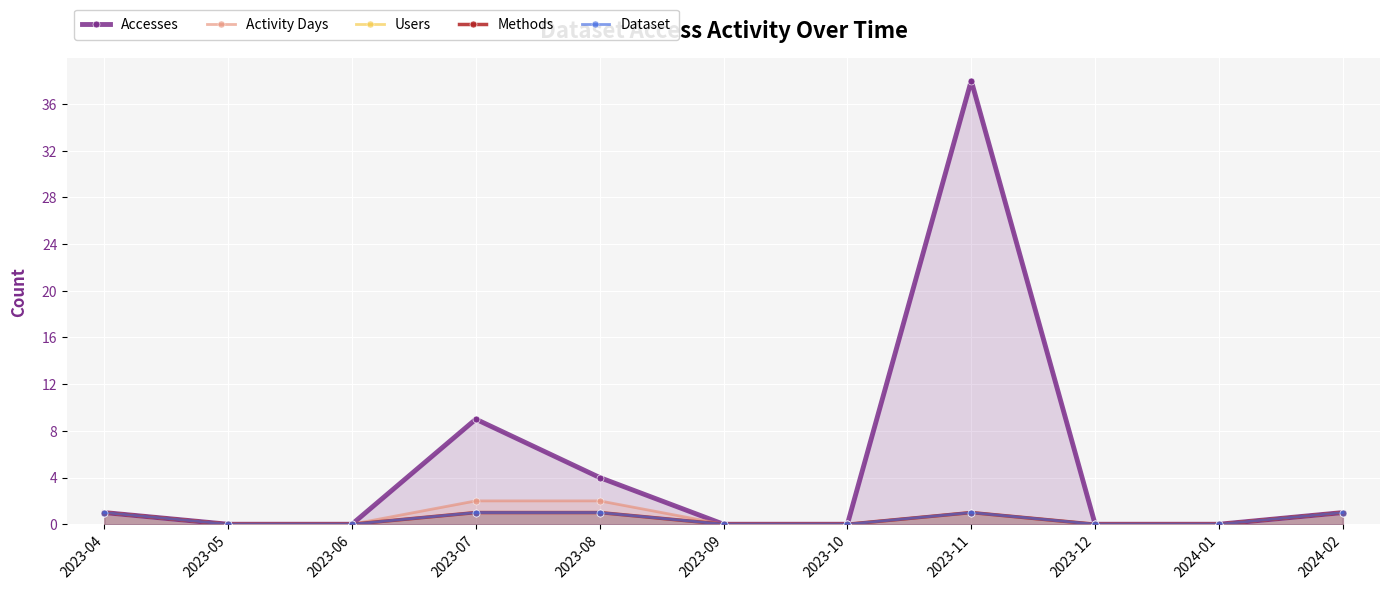

How many distinct data groups are displayed?

5